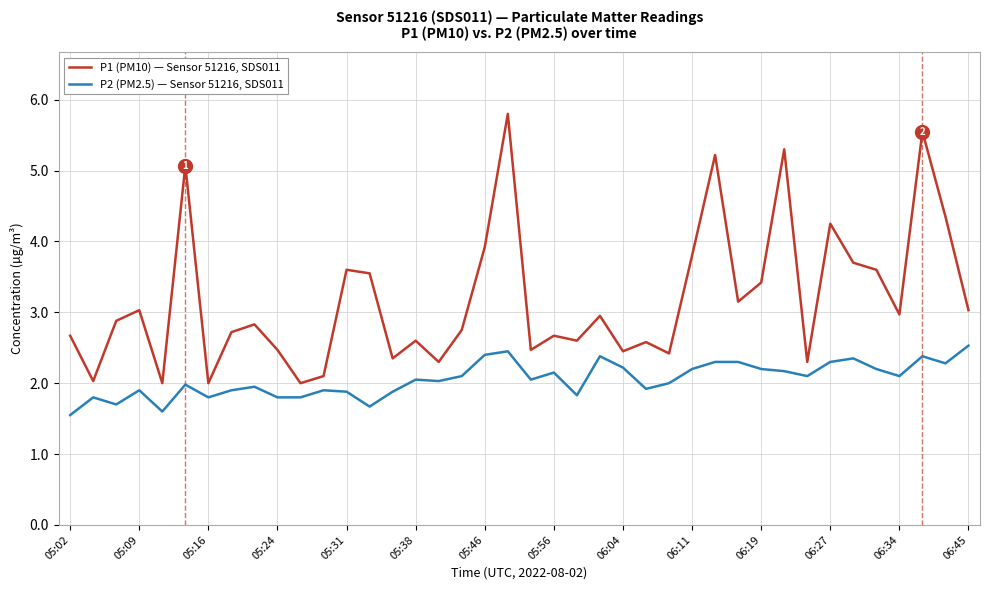

Which series has the largest total across all categories?

P1 (PM10) — Sensor 51216, SDS011